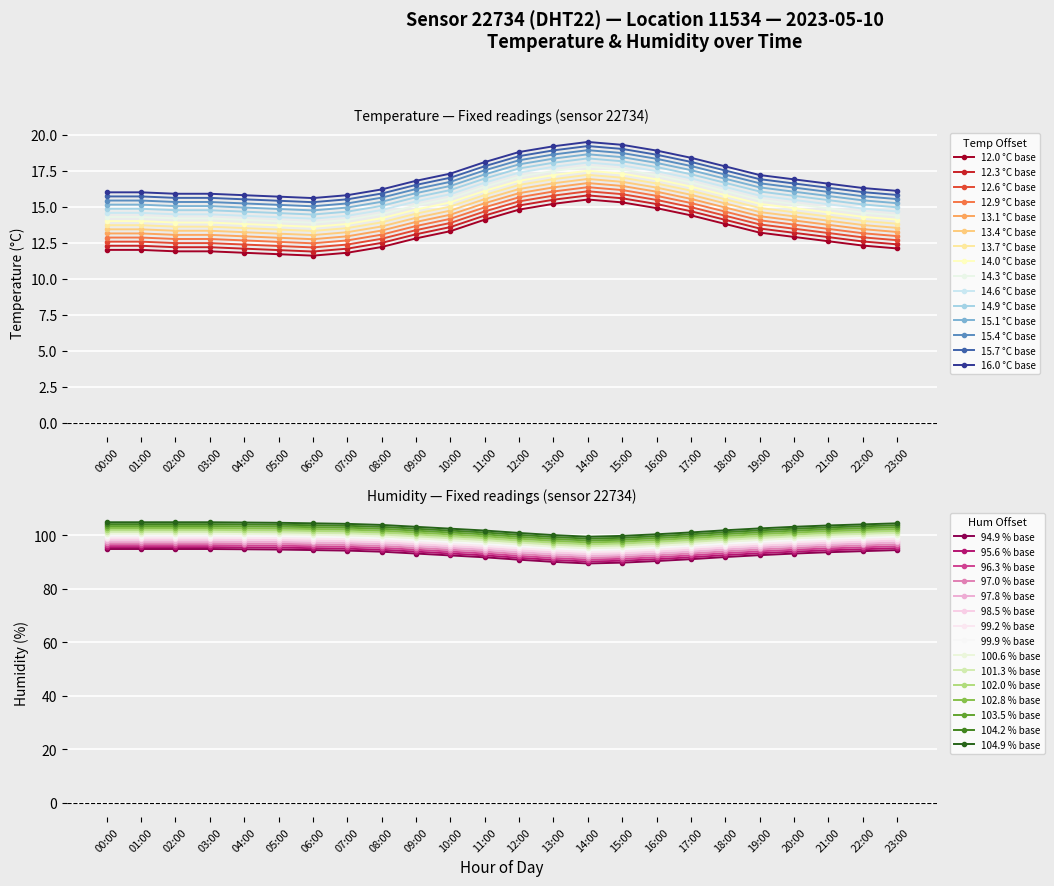

What is the label of the 6th point from the left?

05:00